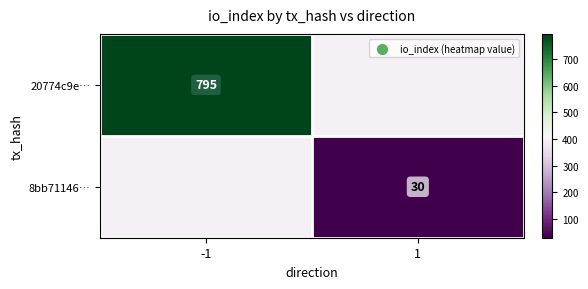

The value of 20774c9e… at -1 is 795. True or false?

True